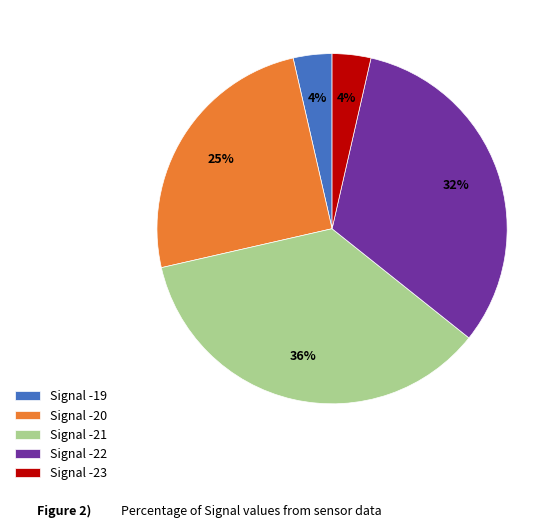

Approximately how many times larger is the value at Signal -23 compared to Signal -19?

1.0